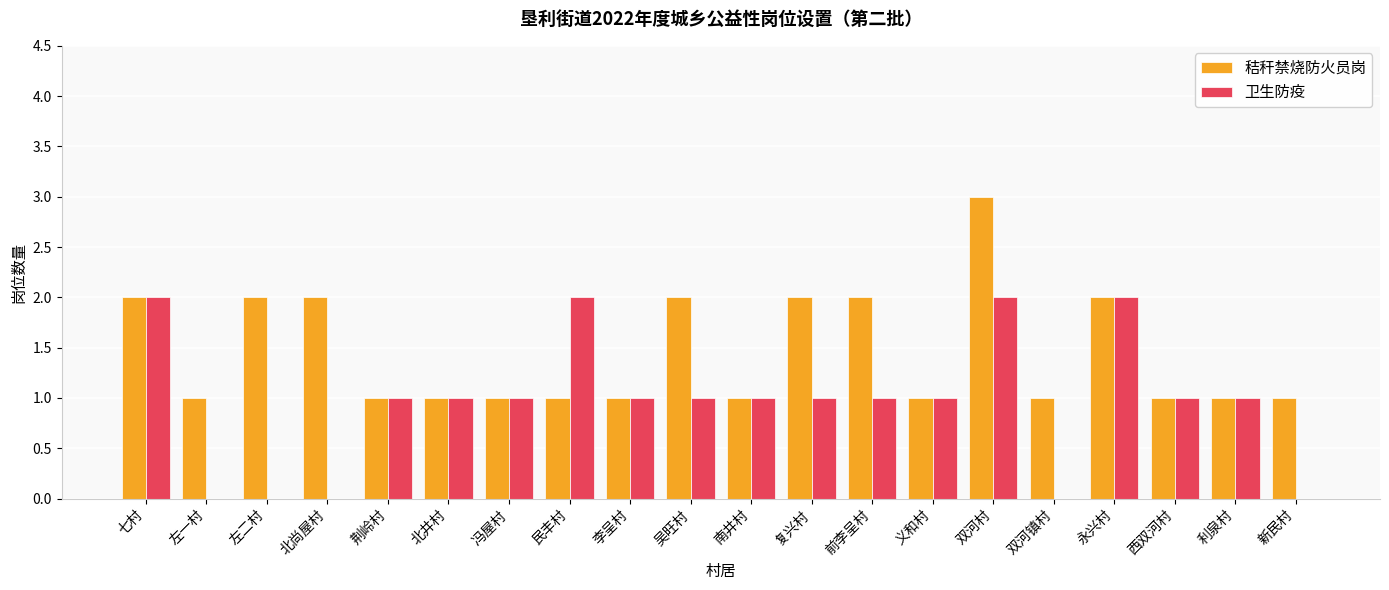

What is the sum of the 卫生防疫 values at 北井村 and 南井村?

2